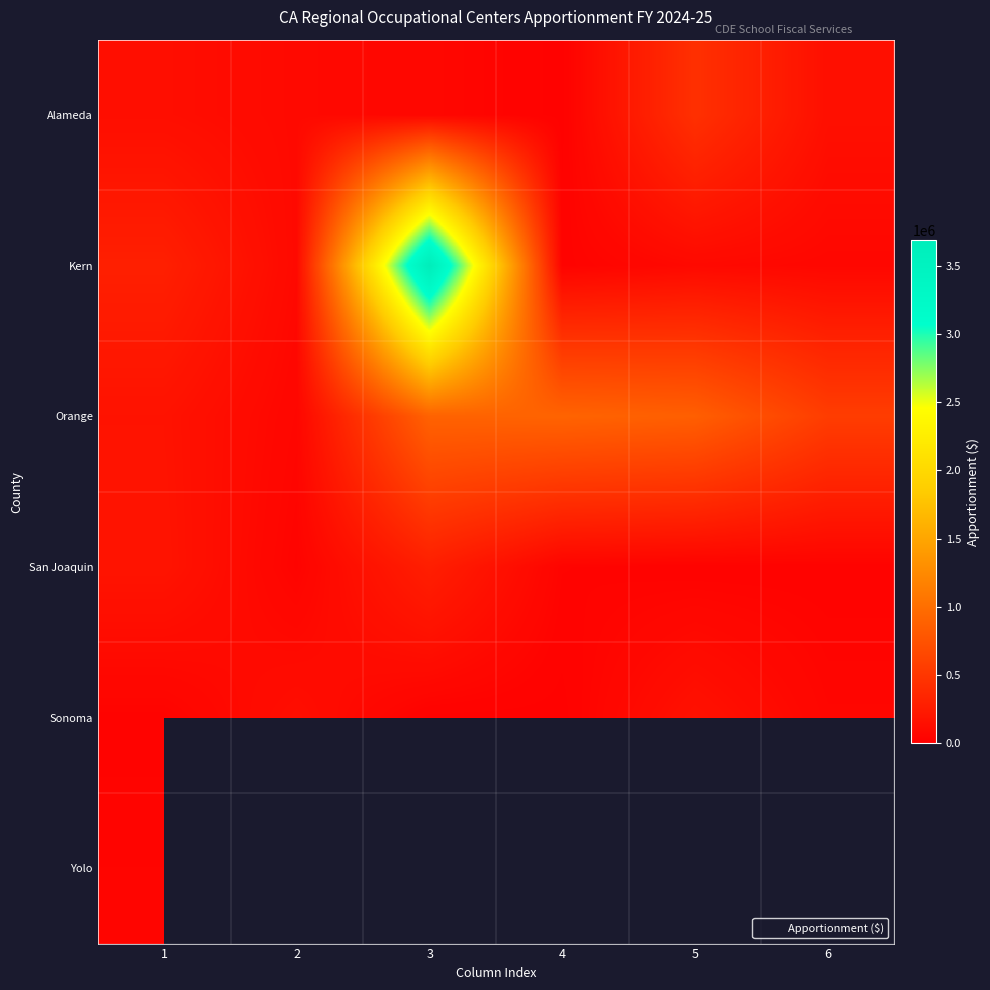

At which category is the sum across all series the highest?

1